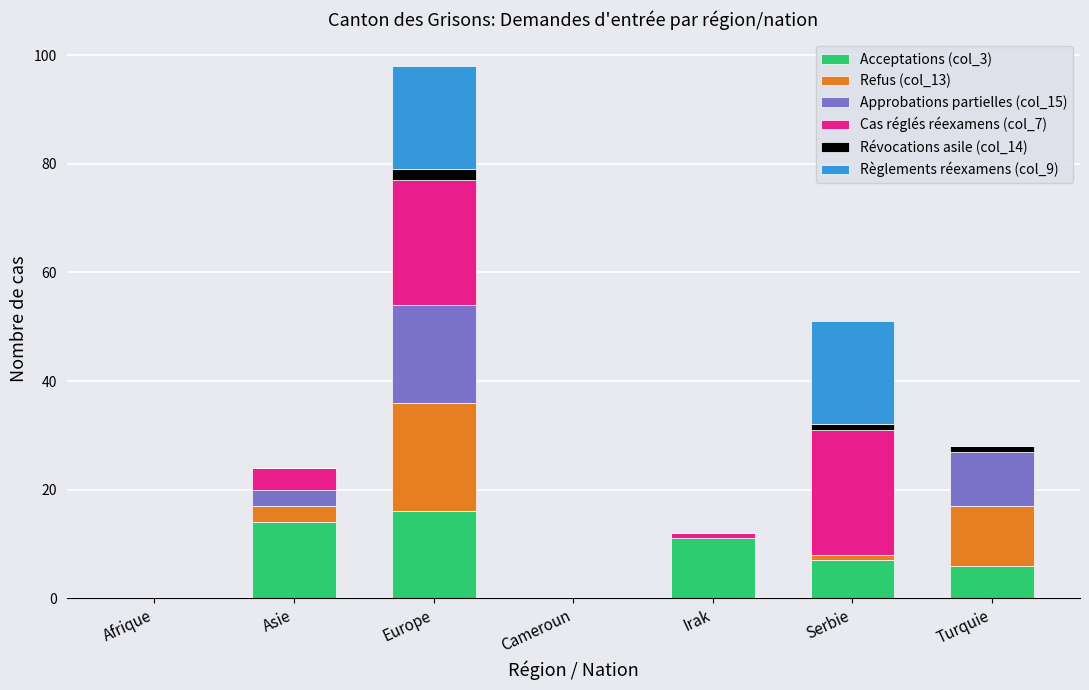

At which category is the sum across all series the highest?

Europe